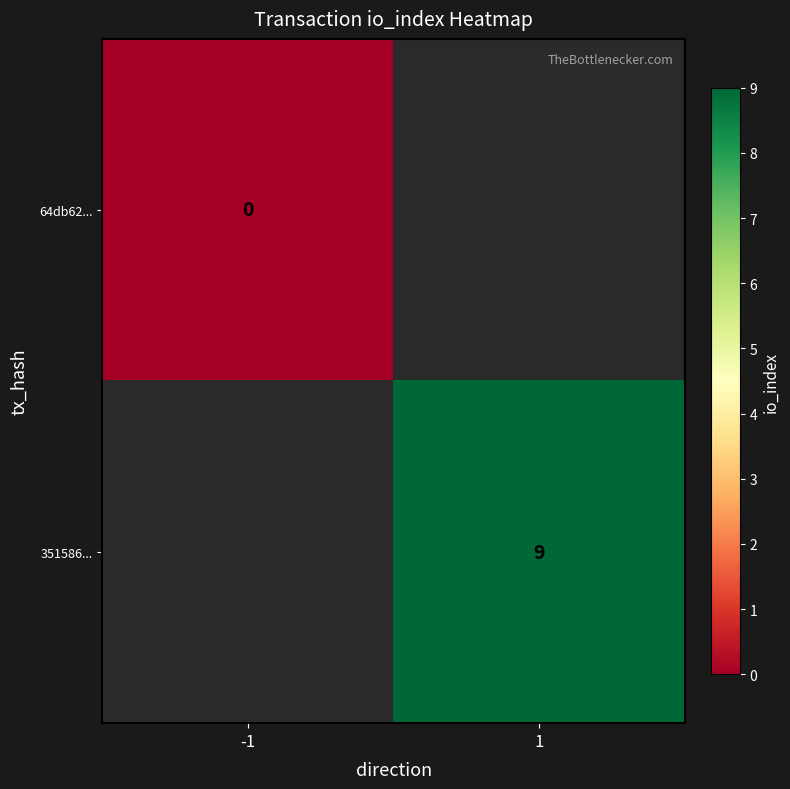

The 351586... series shows 9 at 1. True or false?

True